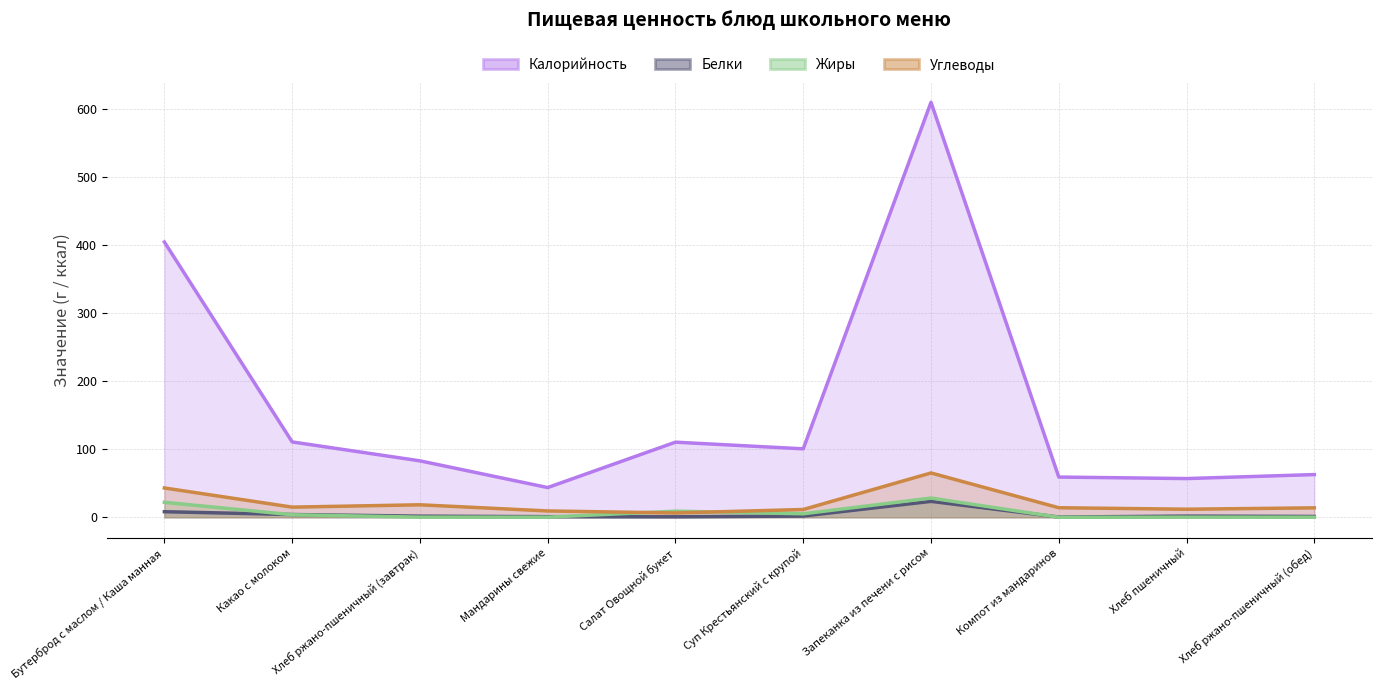

What position from the left is Салат Овощной букет?

5